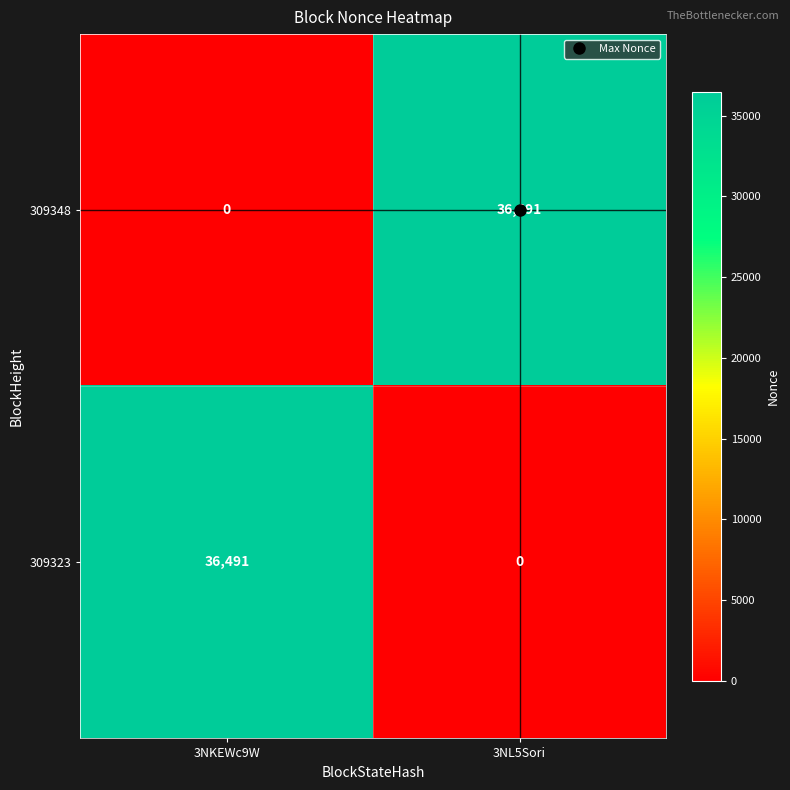

What is the highest value of the 309348 series?

36491